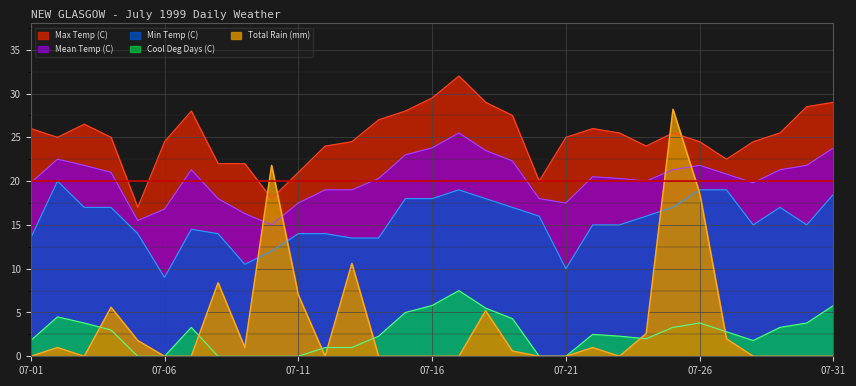

Is it true that Mean Temp (C) equals 5.9 at 07-09?

False